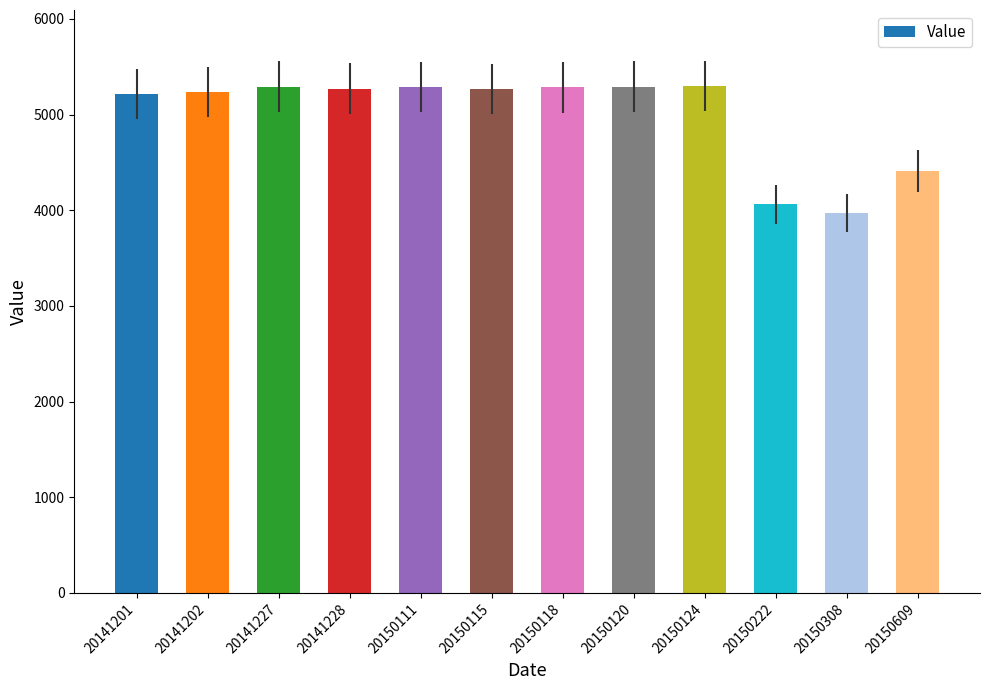

Count the number of categories in the chart.

12